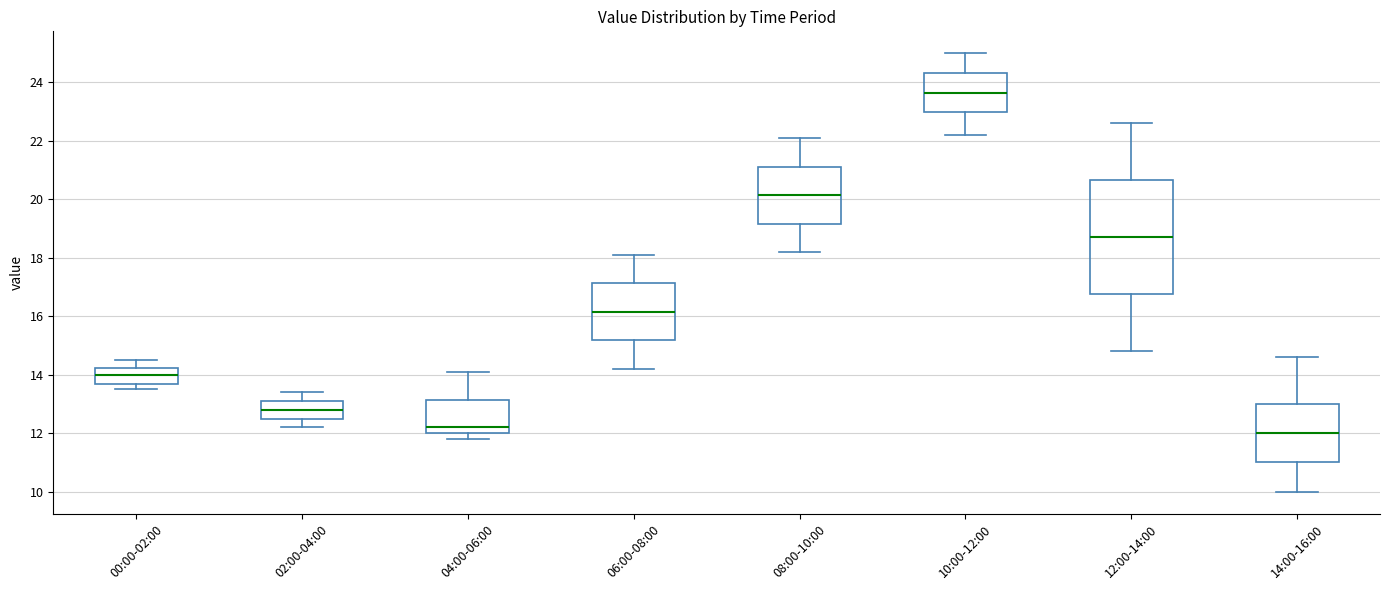

Where does the upper whisker of the box for 02:00-04:00 end on the y-axis? The values are not printed on the chart, so give them approximately, as read against the axis.

13.4